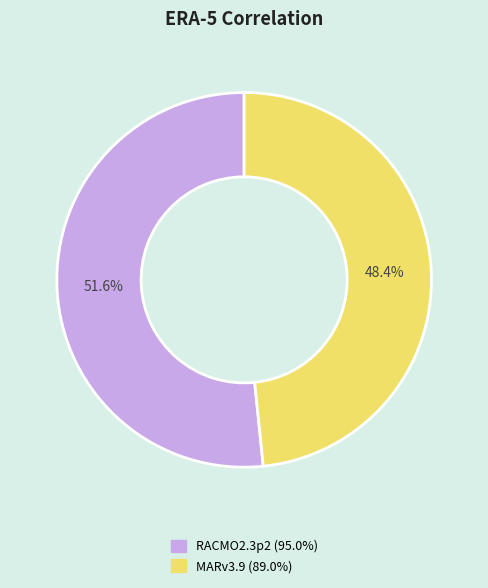

Which category has the smallest portion of the pie?

MARv3.9